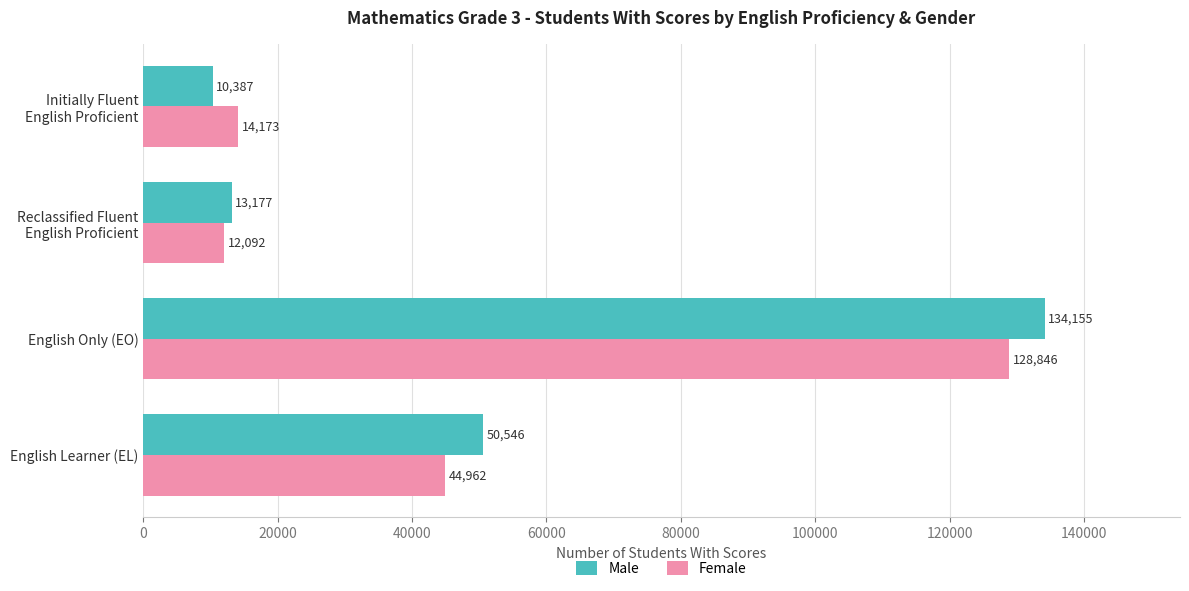

What is the sum of all Female values?

200073